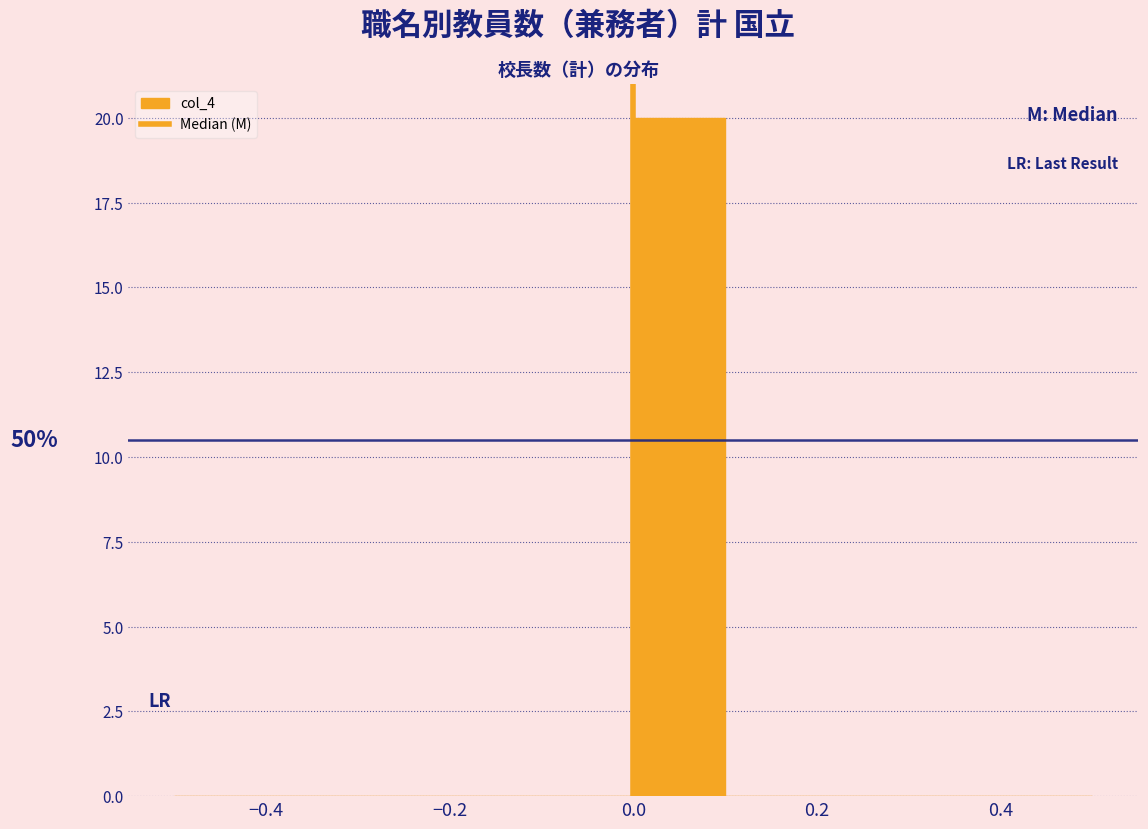

Which range on the x-axis has the tallest bar?

0.0 to 0.1